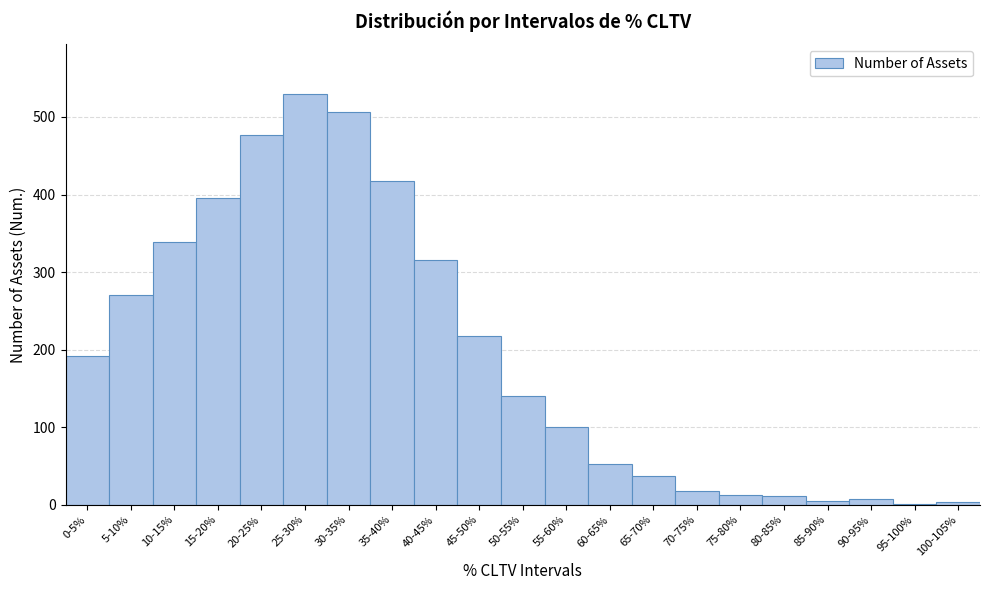

What is the sum of all values?

4050